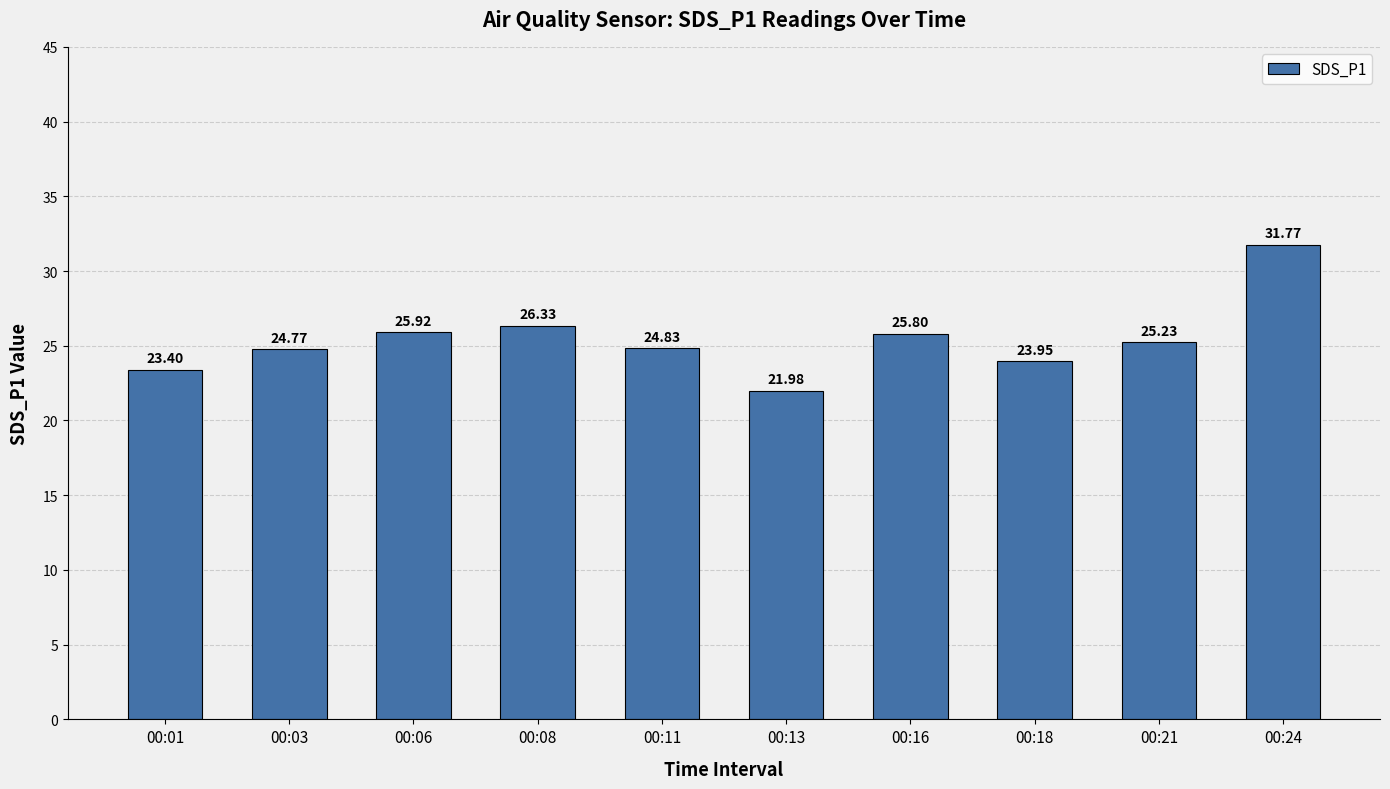

List the labels in order of value, smallest first.

00:13, 00:01, 00:18, 00:03, 00:11, 00:21, 00:16, 00:06, 00:08, 00:24